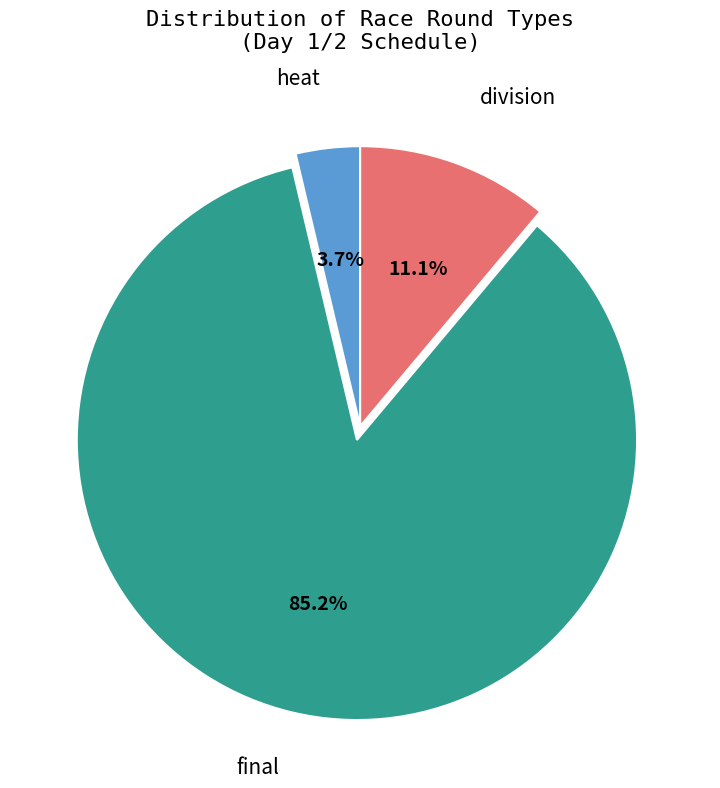

Is there any slice that represents more than half of the pie?

Yes